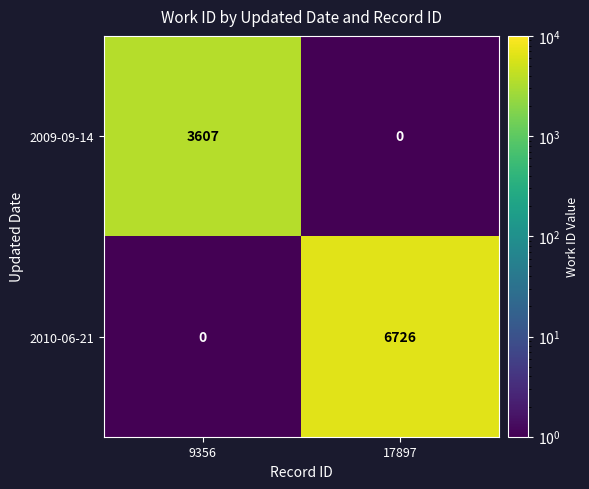

Count the number of categories in the chart.

2